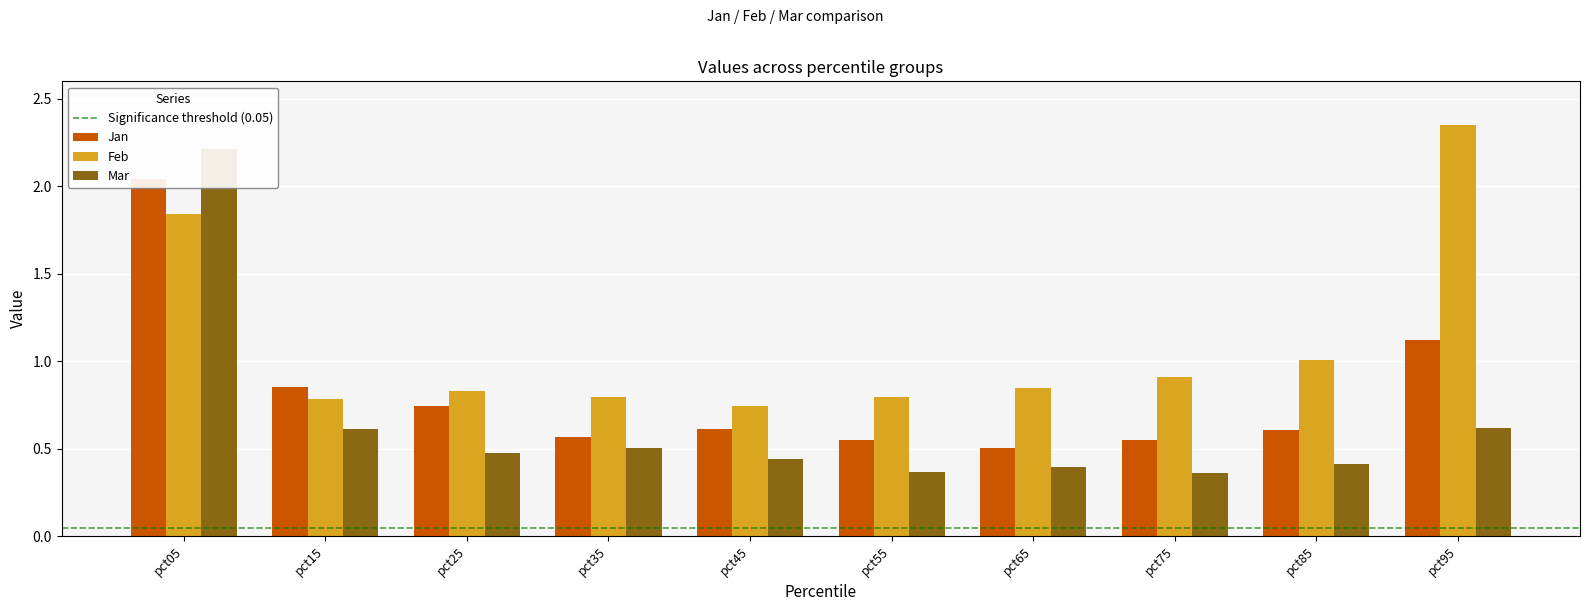

What are all the series names shown in the legend?

Jan, Feb, Mar